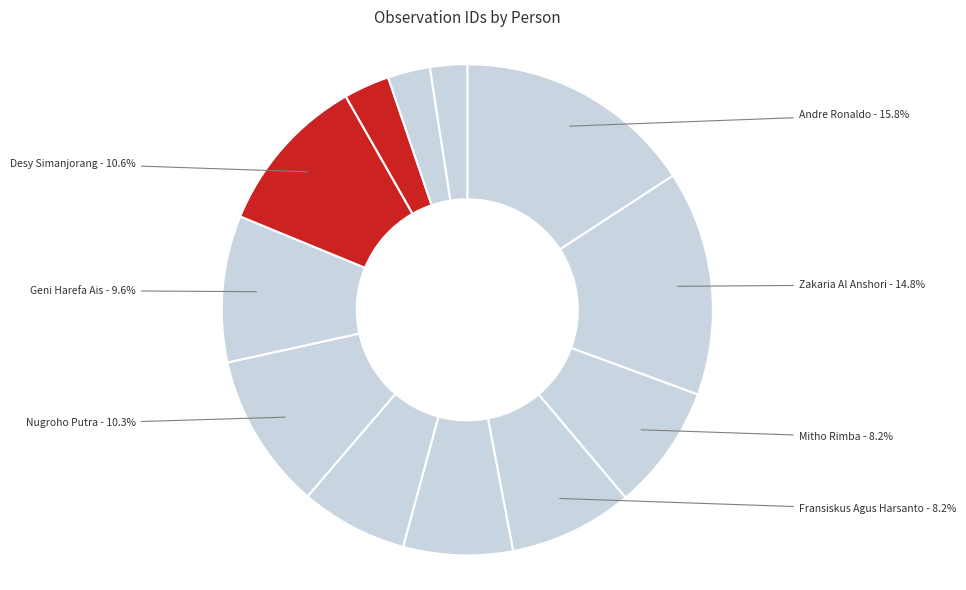

Count the number of slices in the pie.

12